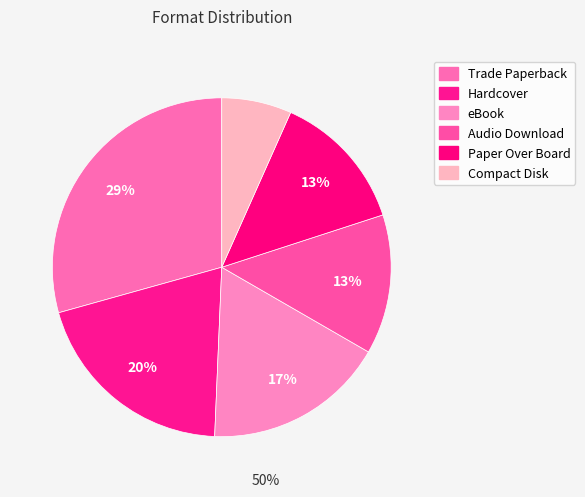

Do Hardcover and Trade Paperback together represent more than half of the pie?

No